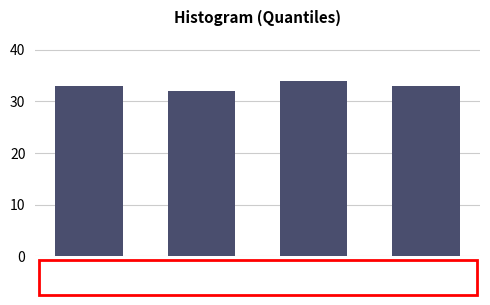

Reading left to right, list all the values displayed in this chart.

12726–12805=33	12805–12820=32	12820–12833=34	12833–12925=33